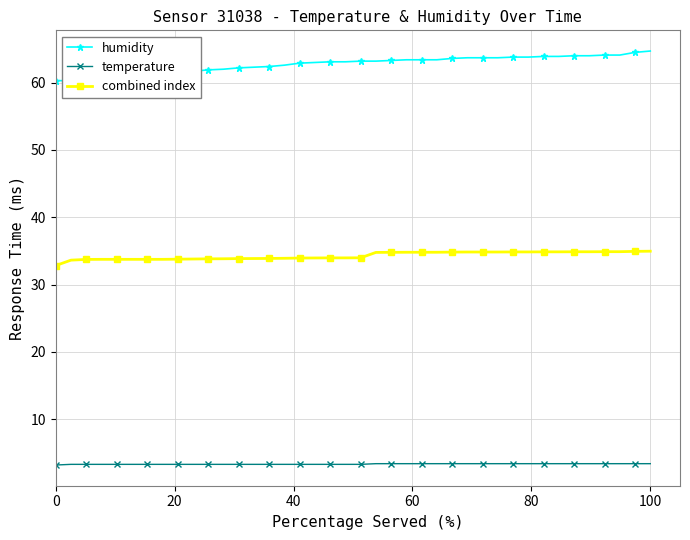

True or false: combined index and humidity cross at least once.

False